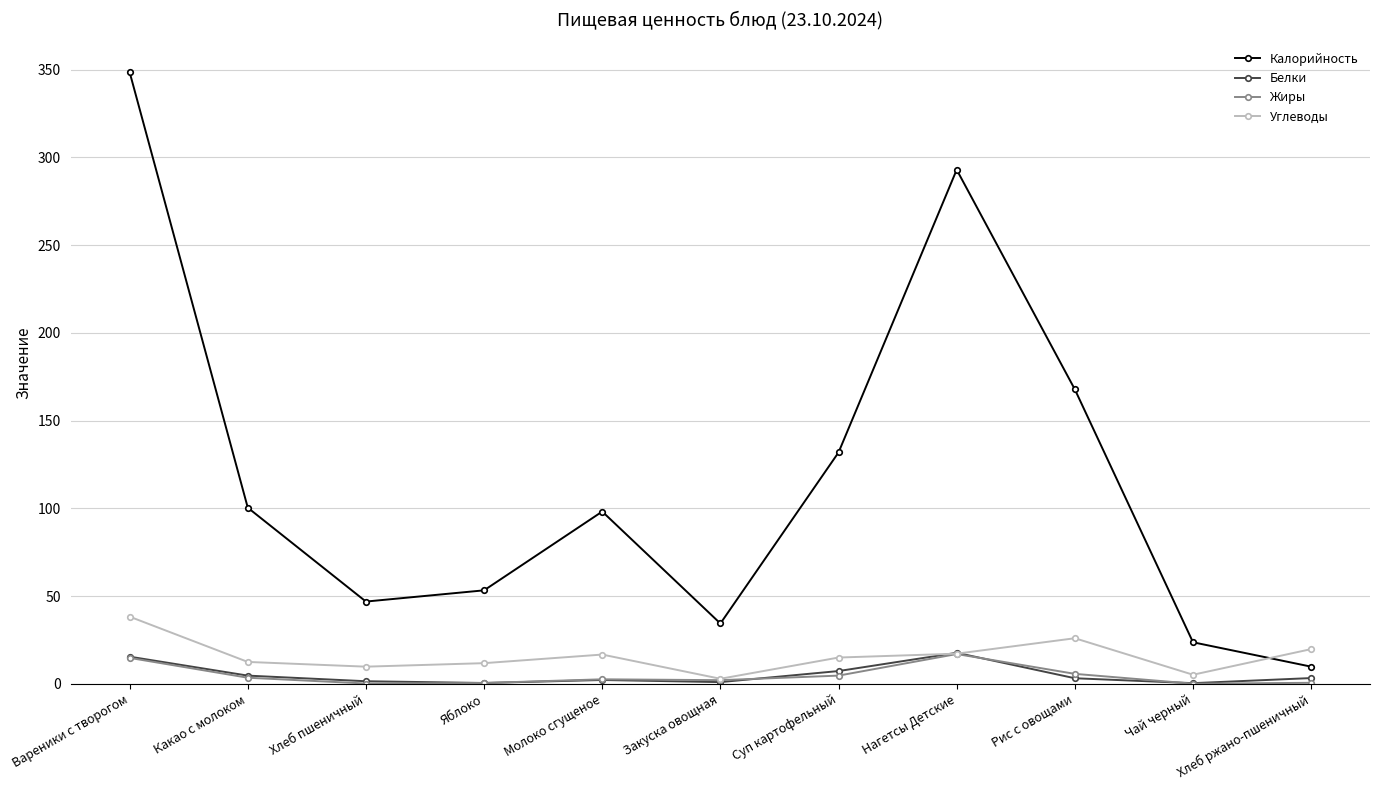

What are all the series names shown in the legend?

Калорийность, Белки, Жиры, Углеводы